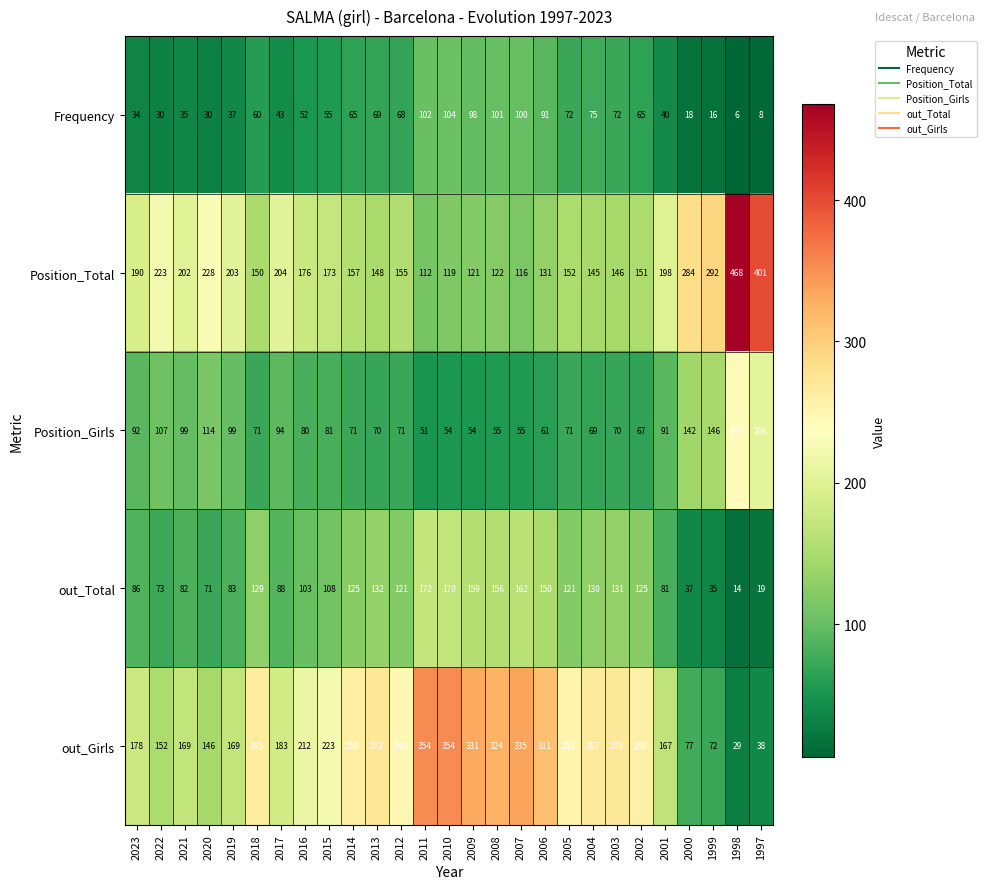

What is the lowest value of the out_Girls series?

29